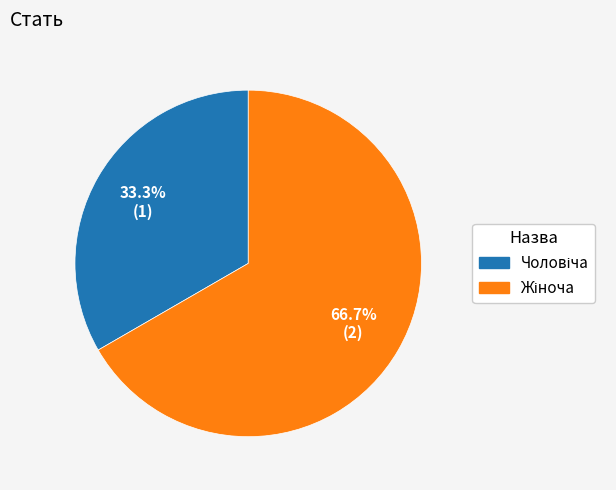

Does any single category account for the majority?

Yes